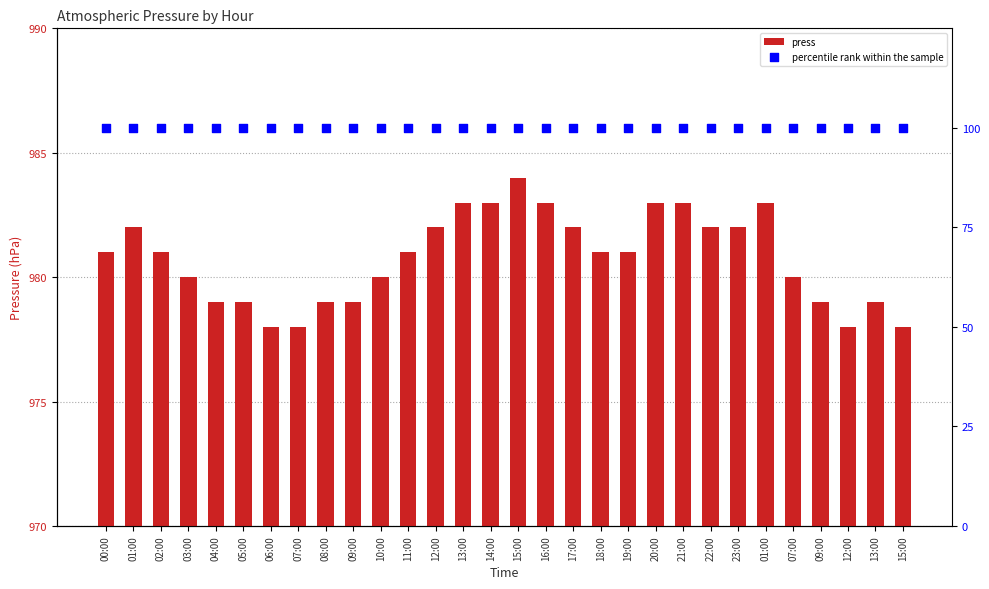

Which series contains the highest Y value?

press